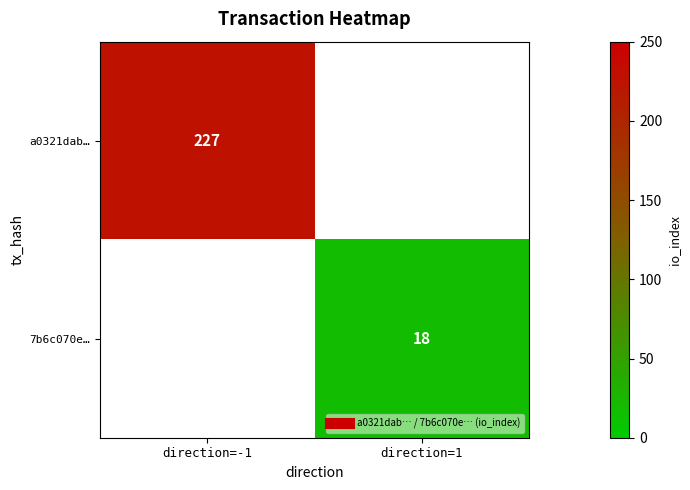

Is the value of a0321dab… at direction=1 greater than the value of 7b6c070e… at direction=1?

No